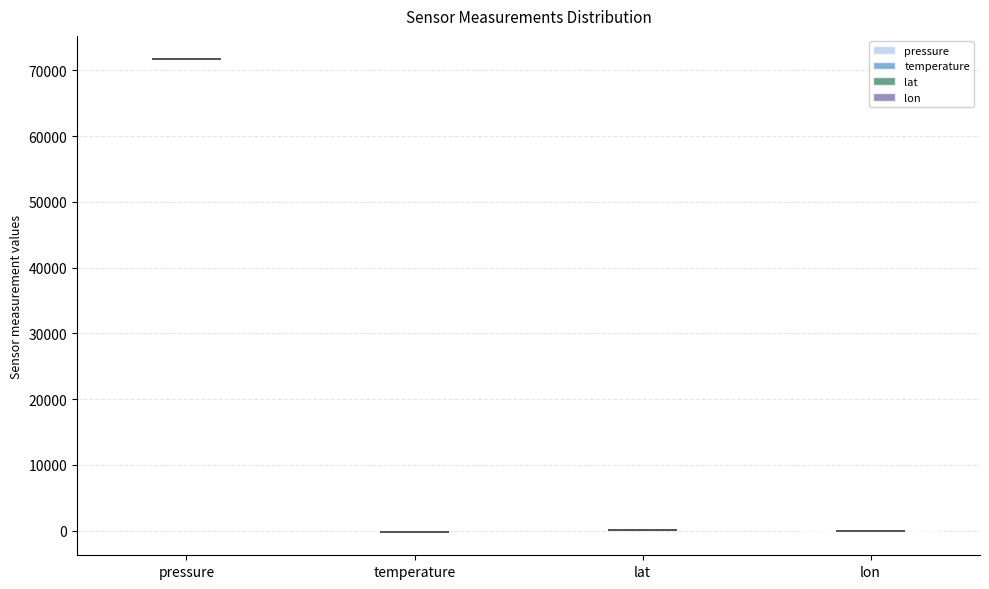

What is the highest point the violin for lat reaches on the y-axis? The values are not printed on the chart, so give them approximately, as read against the axis.

0